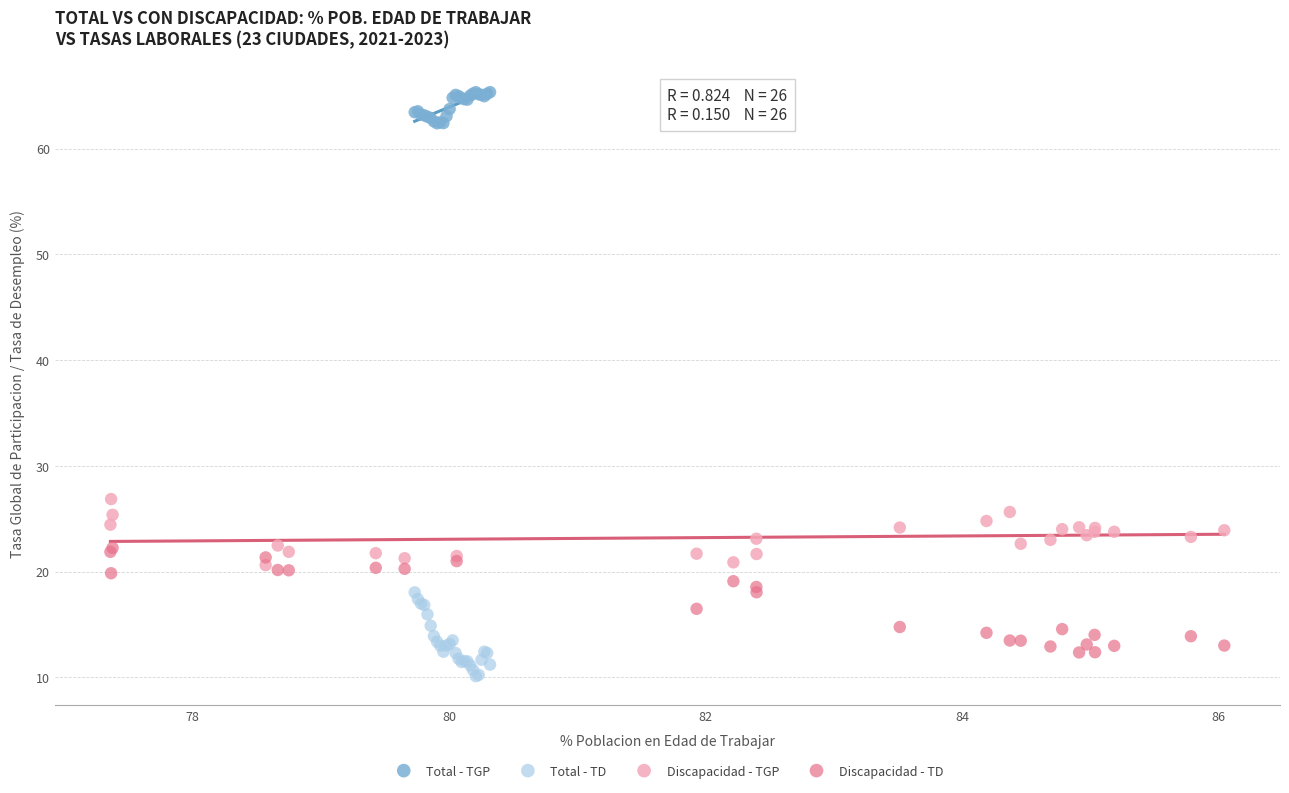

Which series has the largest Y range (max minus min)?

Discapacidad - TD